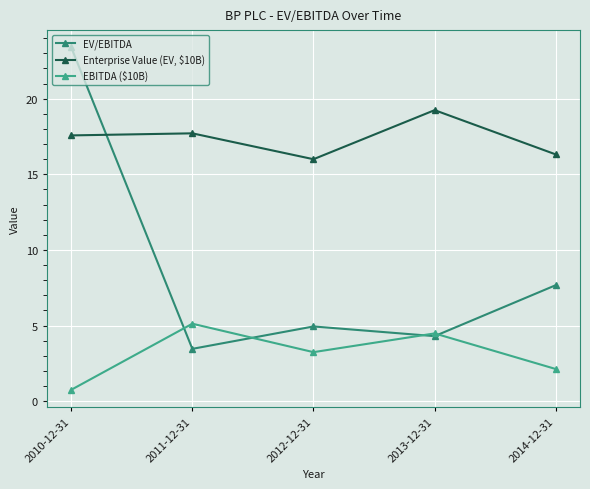

Where is EV/EBITDA nearest to the value 13?

2014-12-31